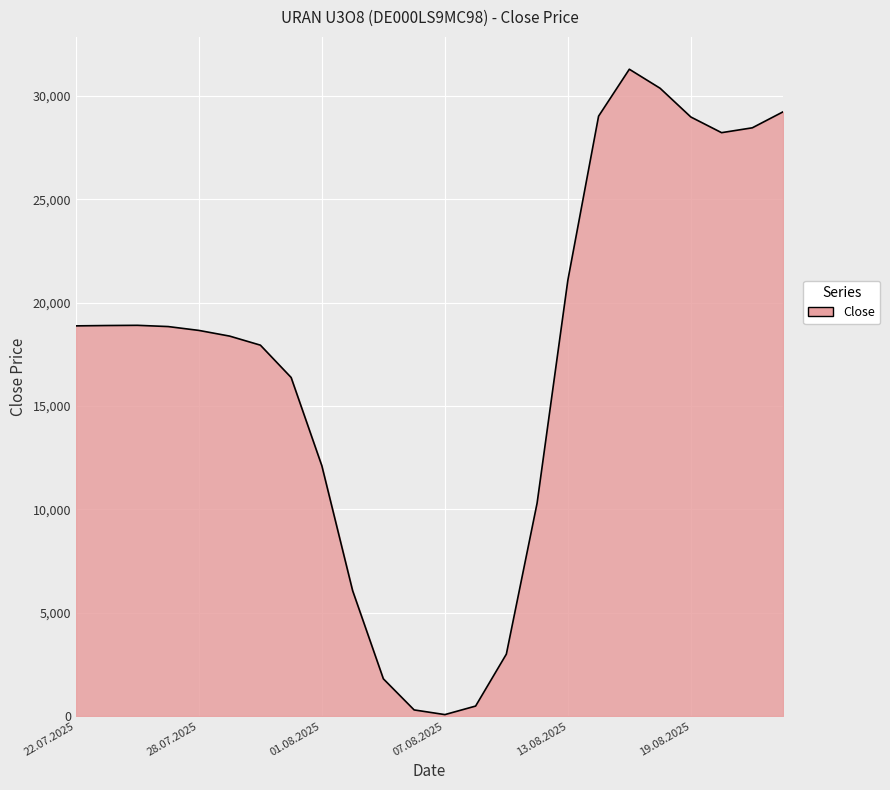

What is the maximum value shown in the chart?

31302